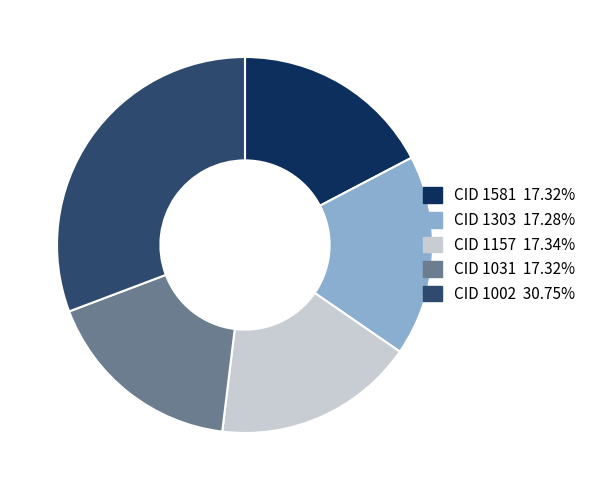

Does CID 1157 account for over 50% of the chart?

No